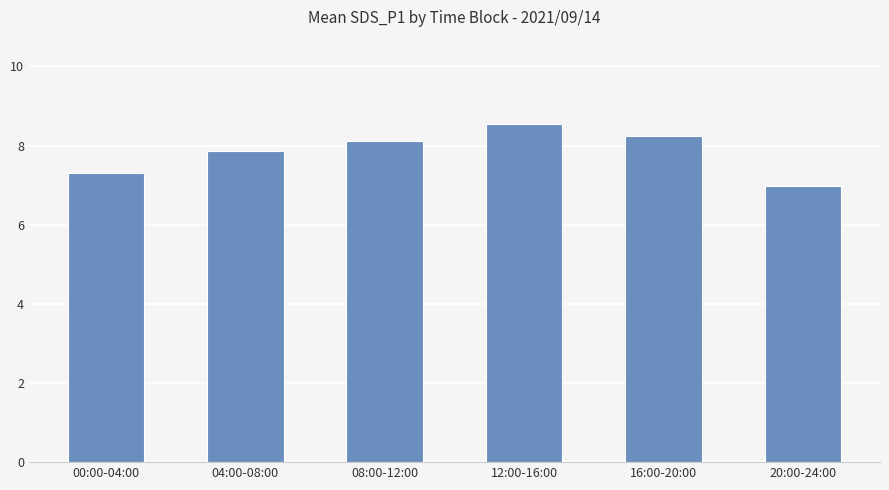

List the labels in order of value, largest first.

12:00-16:00, 16:00-20:00, 08:00-12:00, 04:00-08:00, 00:00-04:00, 20:00-24:00